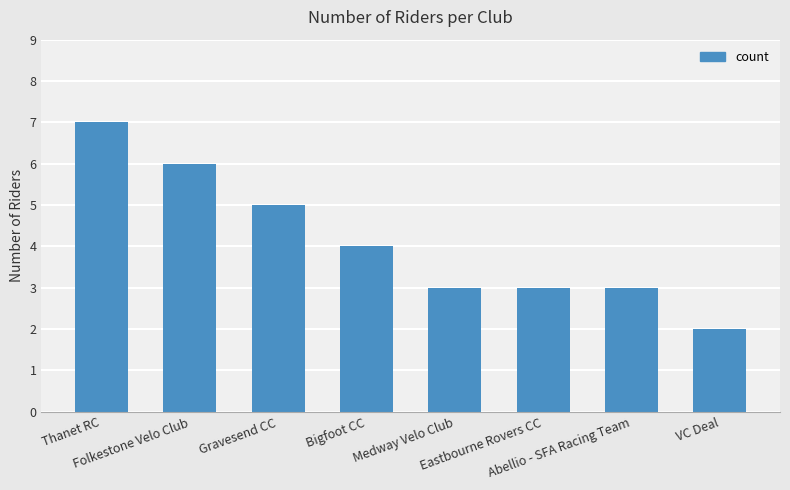

What is the label of the 4th bar from the right?

Medway Velo Club